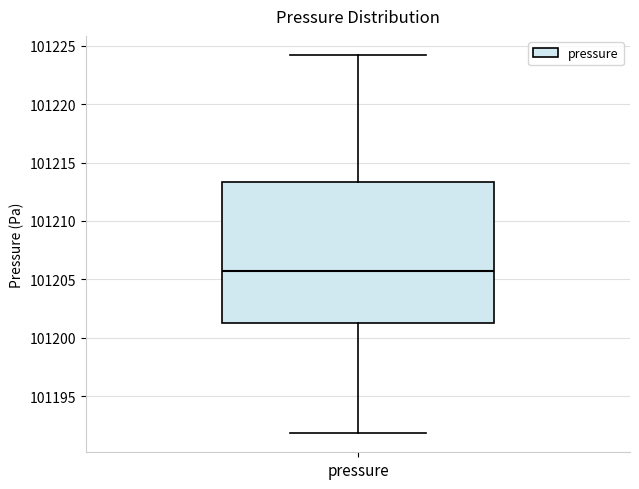

Transcribe this box plot: give where the median line is, the range the box spans, and where the two whiskers end, as read against the y-axis. The values are not printed on the chart, so give them approximately, as read against the axis.

median 101206.0, box 101201.0 to 101213.5, whiskers 101192.0 to 101224.0